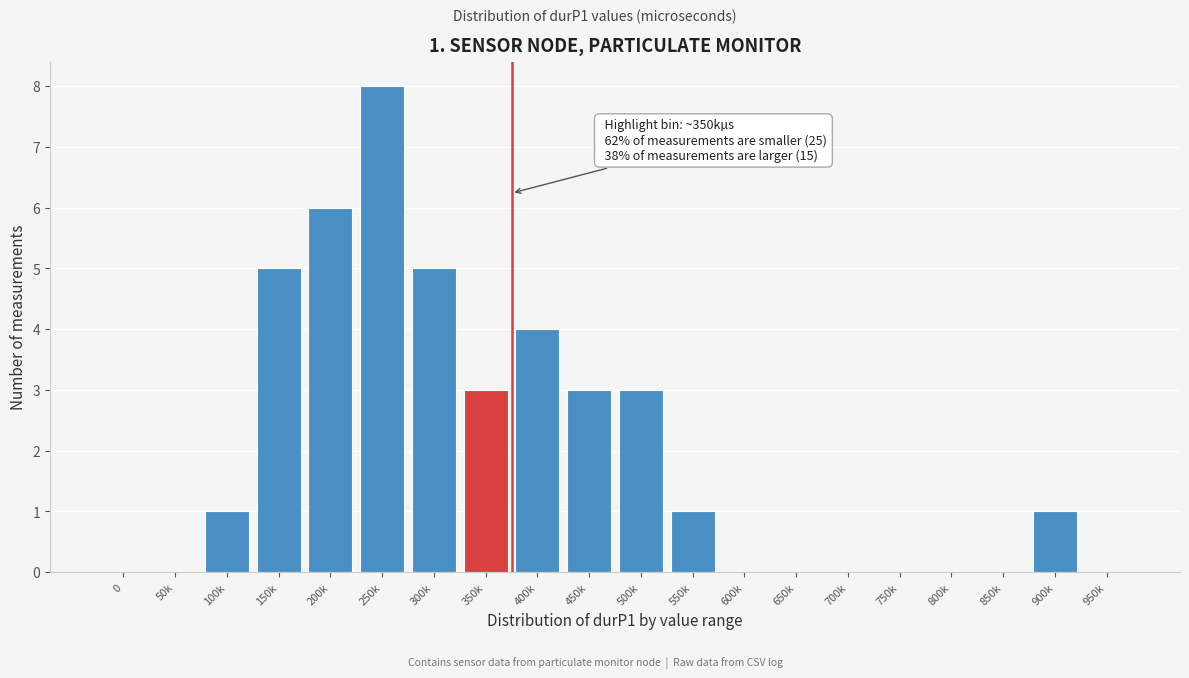

Reading left to right, transcribe all the data shown in this chart.

0=0	50k=0	100k=1	150k=5	200k=6	250k=8	300k=5	350k=3	400k=4	450k=3	500k=3	550k=1	600k=0	650k=0	700k=0	750k=0	800k=0	850k=0	900k=1	950k=0